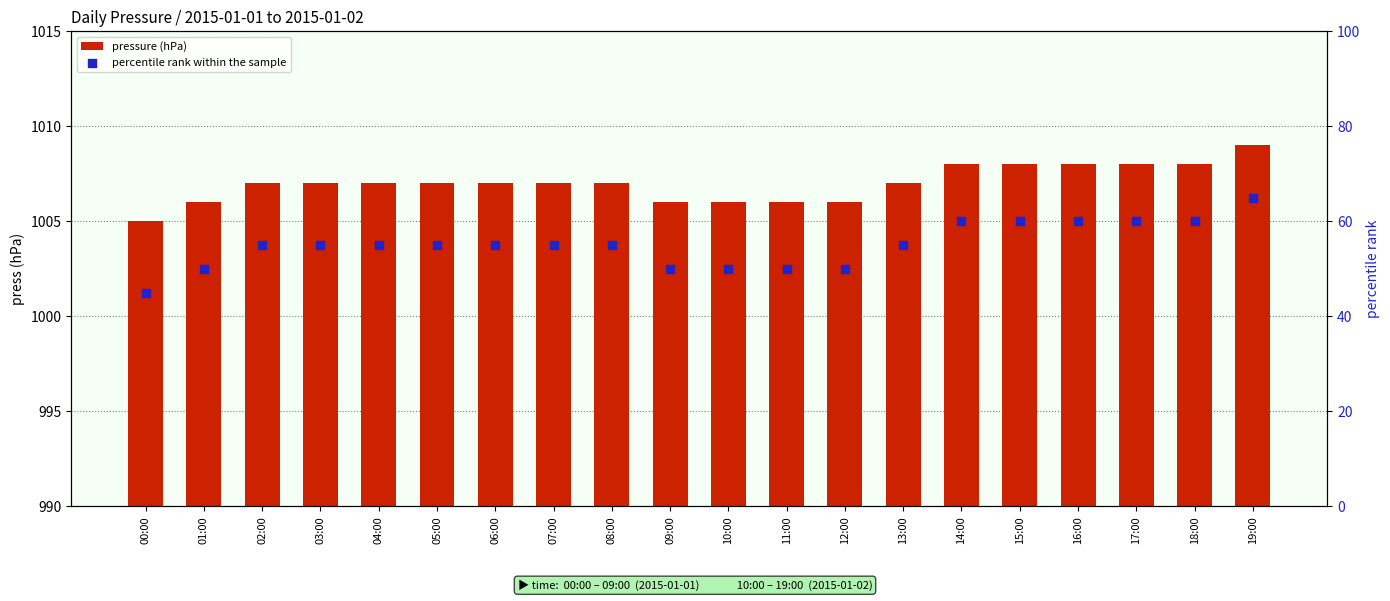

At how many categories does at least one series exceed 853?

20